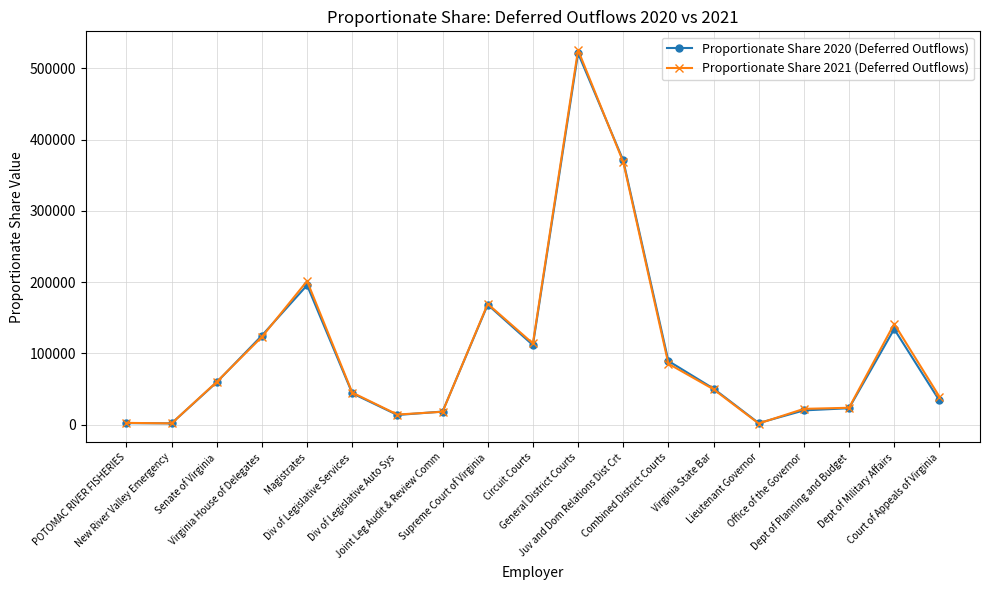

What is the label of the 4th point from the right?

Office of the Governor